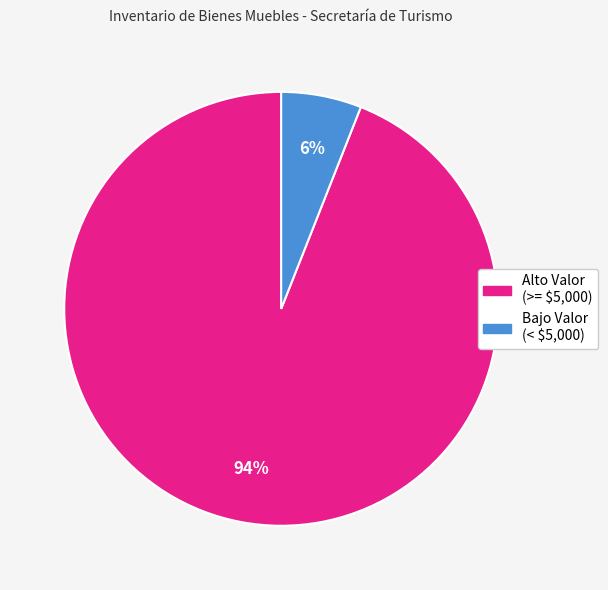

Is there any slice that represents more than half of the pie?

Yes